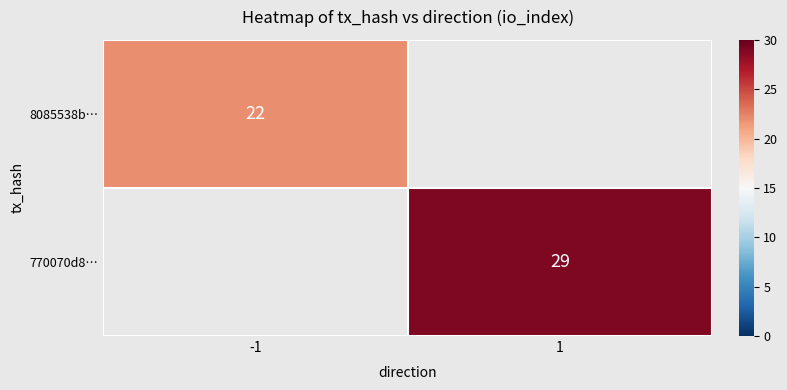

How many series are shown in this chart?

2